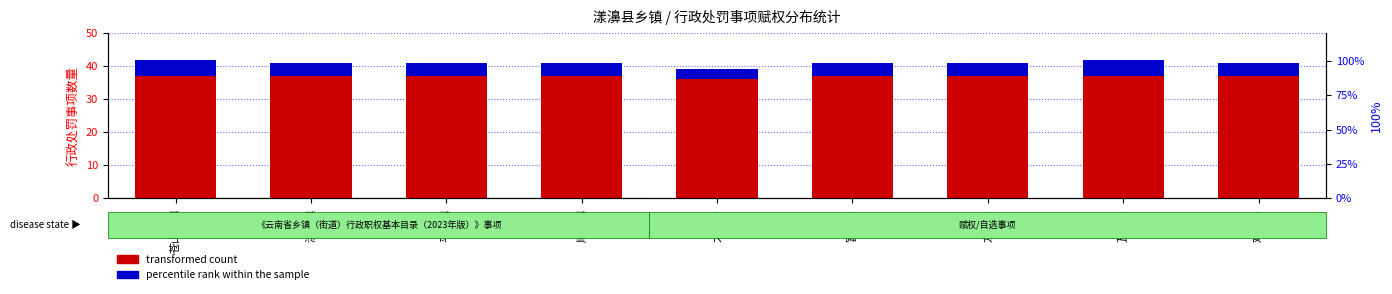

At which label is transformed count closest to 36?

太平乡